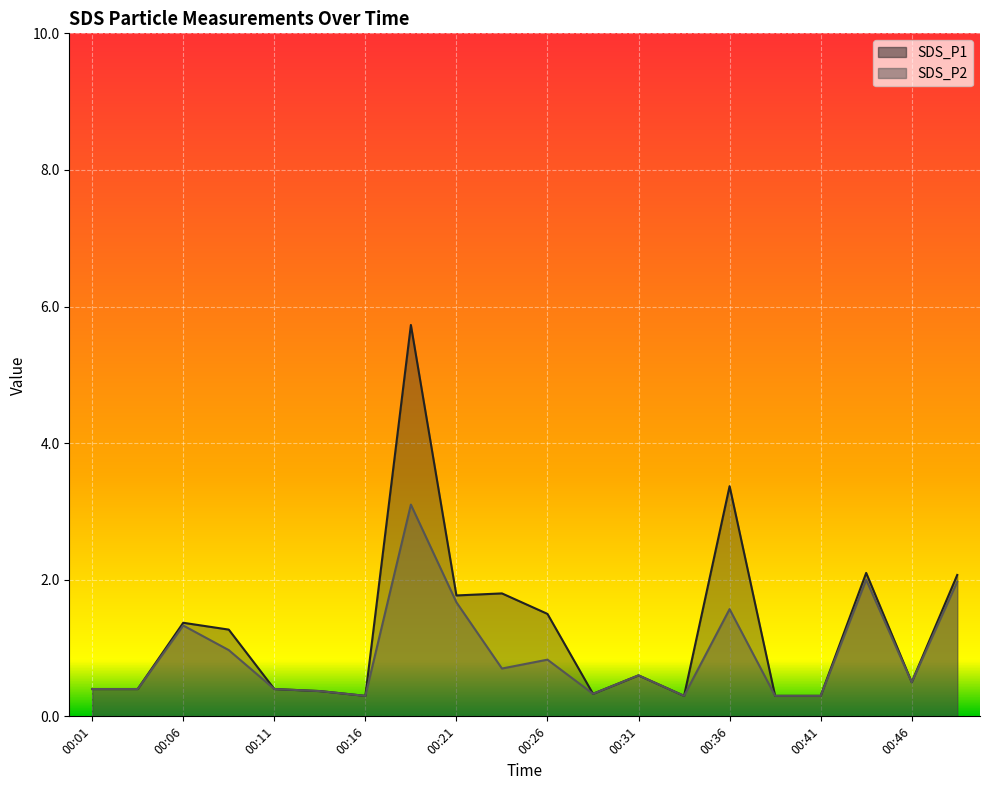

The SDS_P2 series shows 0.3 at 00:46. True or false?

False